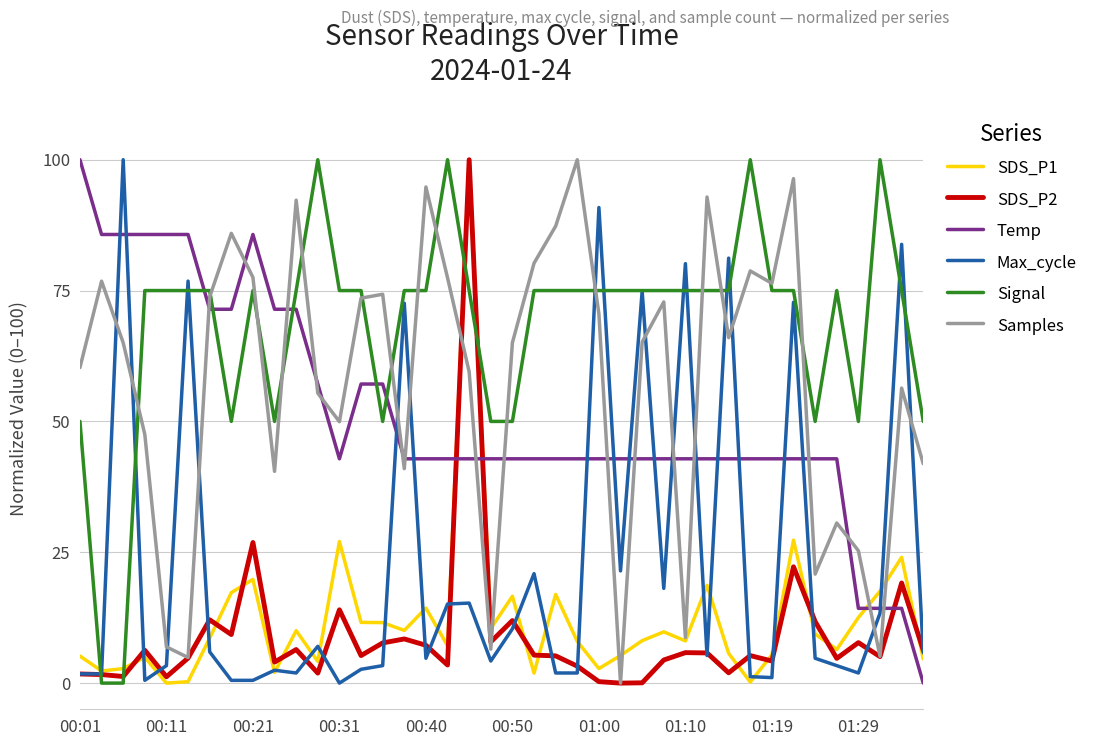

What is the highest value of the Temp series?

100.0